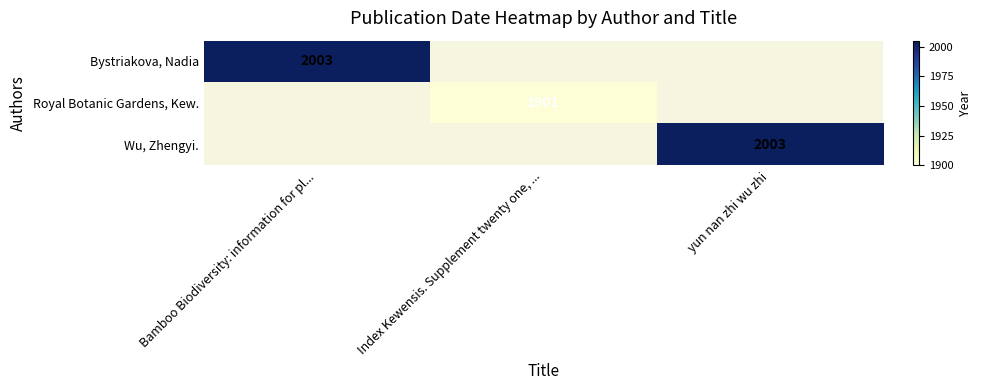

The Wu, Zhengyi. series shows 2003 at yun nan zhi wu zhi. True or false?

True